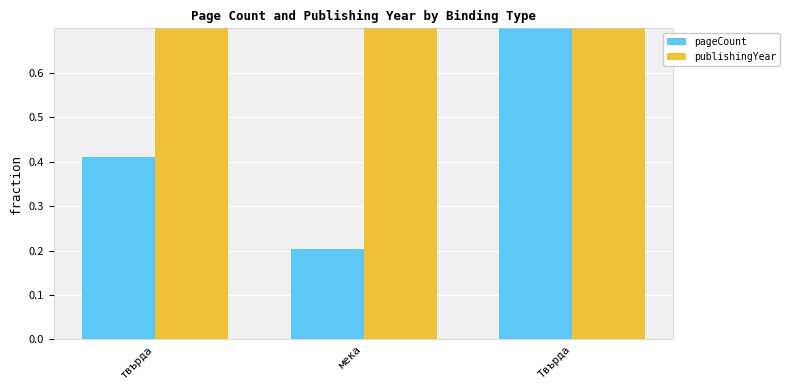

Rank the series at мека from highest to lowest value.

publishingYear, pageCount